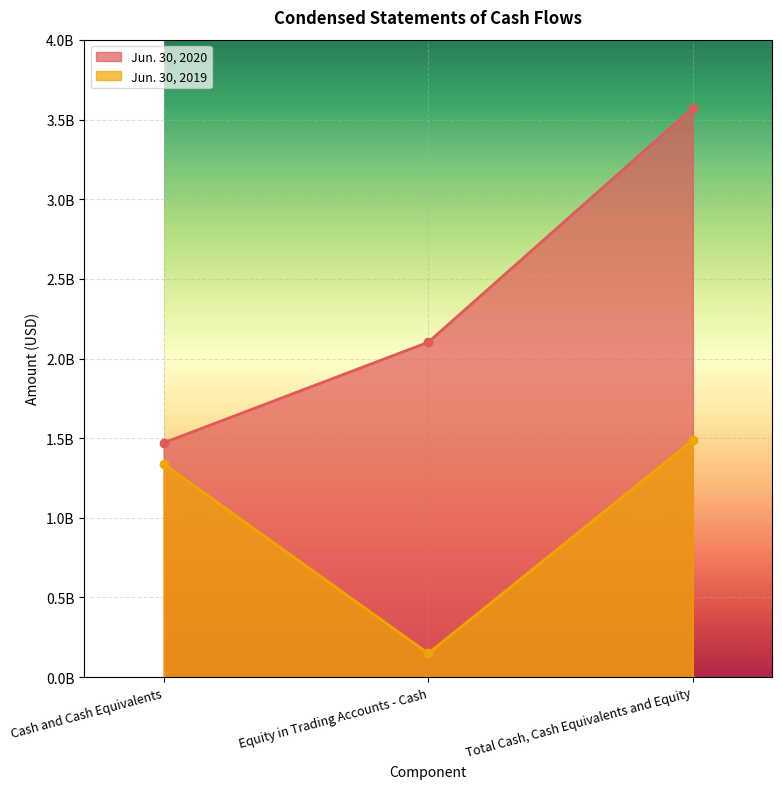

What is the difference between the maximum and minimum values in the Jun. 30, 2020 series?

2102280331